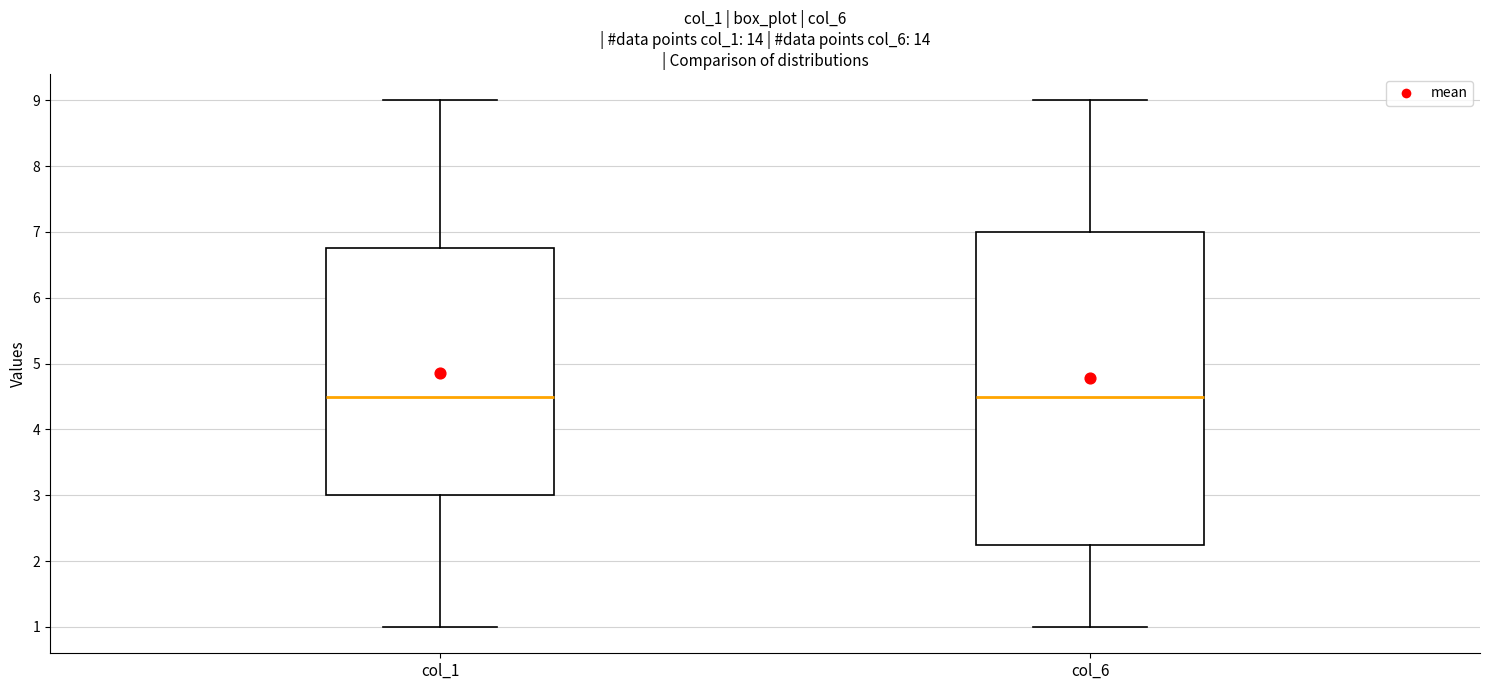

Which box is the tallest, from its lower edge to its upper edge?

col_6